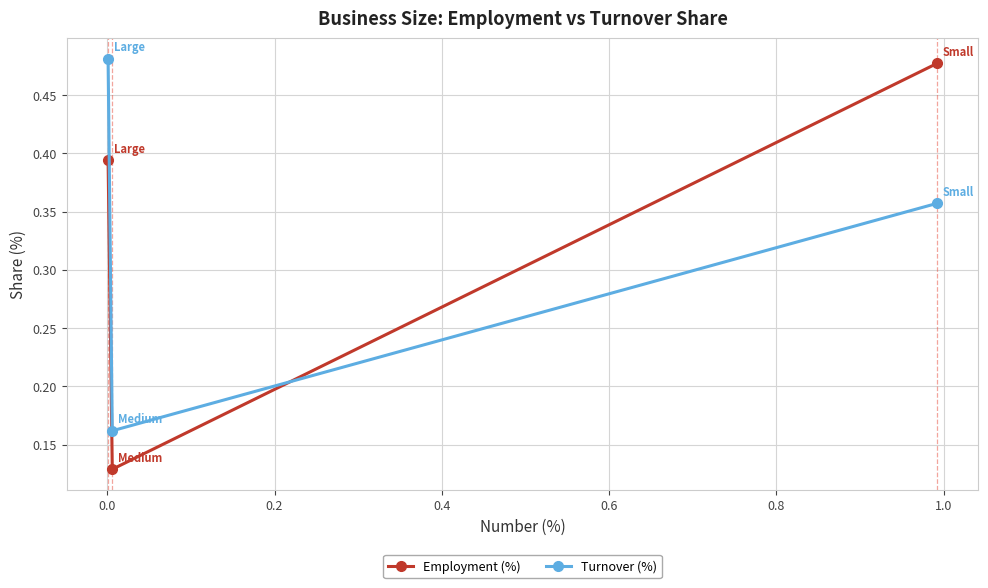

What are all the series names shown in the legend?

Employment (%), Turnover (%)